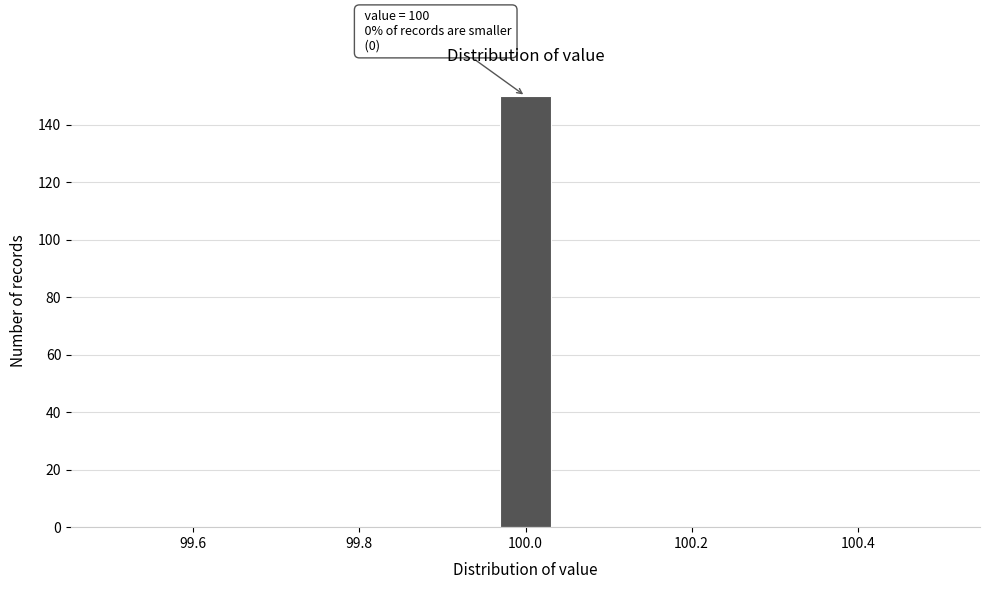

Around what value on the x-axis is the tallest bar? Give the approximate position of its centre, as read against the axis.

100.00